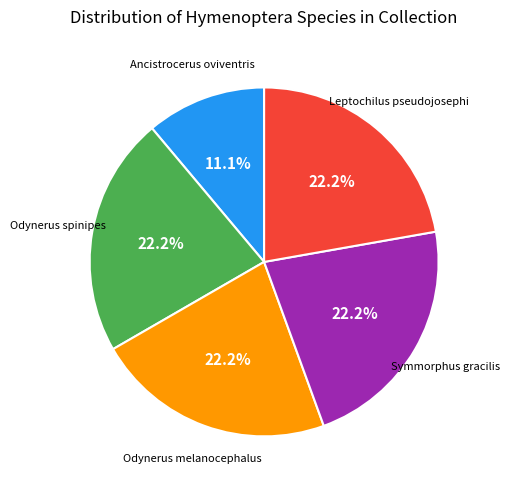

What is the smallest slice in the pie chart?

Ancistrocerus oviventris